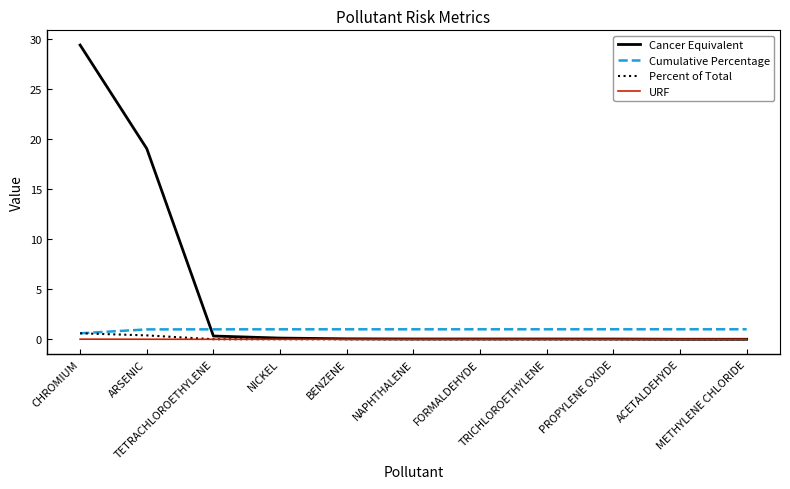

What is the greatest value displayed?

29.4